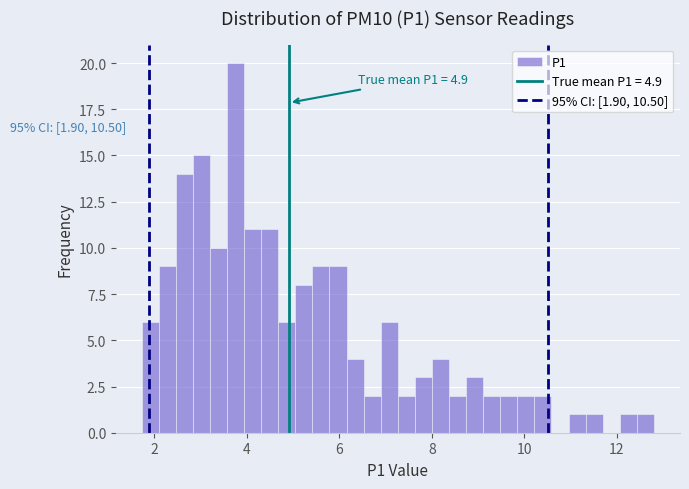

Around what value on the x-axis is the tallest bar? Give the approximate position of its centre, as read against the axis.

3.8